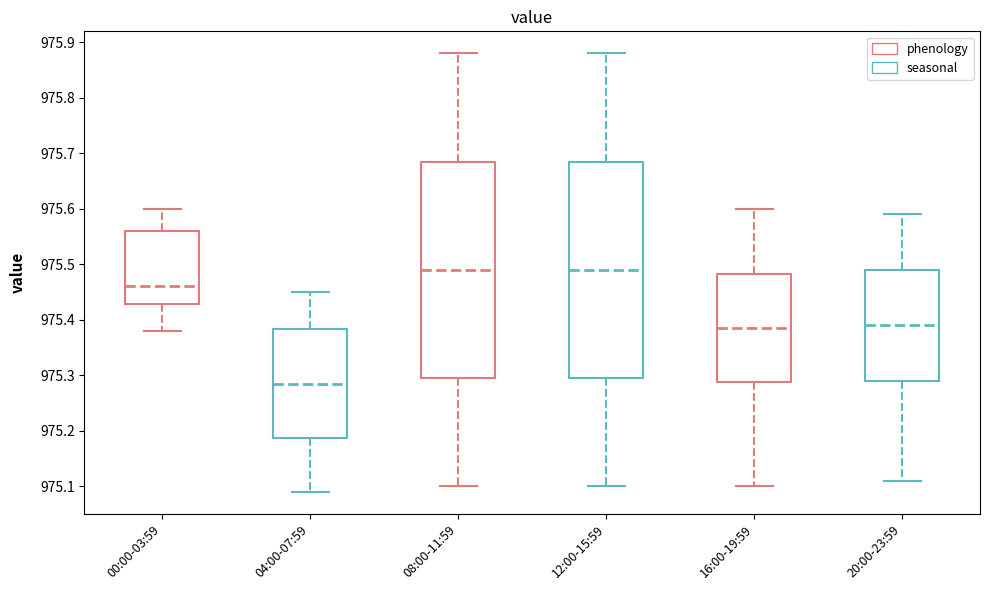

Reading left to right, read every box against the y-axis: the position of its median line, the range the box covers, and the ends of its whiskers. The values are not printed on the chart, so give them approximately, as read against the axis.

00:00-03:59: median 975.46, box 975.43 to 975.56, whiskers 975.38 to 975.60
04:00-07:59: median 975.29, box 975.19 to 975.38, whiskers 975.09 to 975.45
08:00-11:59: median 975.49, box 975.30 to 975.69, whiskers 975.10 to 975.88
12:00-15:59: median 975.49, box 975.30 to 975.69, whiskers 975.10 to 975.88
16:00-19:59: median 975.39, box 975.29 to 975.48, whiskers 975.10 to 975.60
20:00-23:59: median 975.39, box 975.29 to 975.49, whiskers 975.11 to 975.59